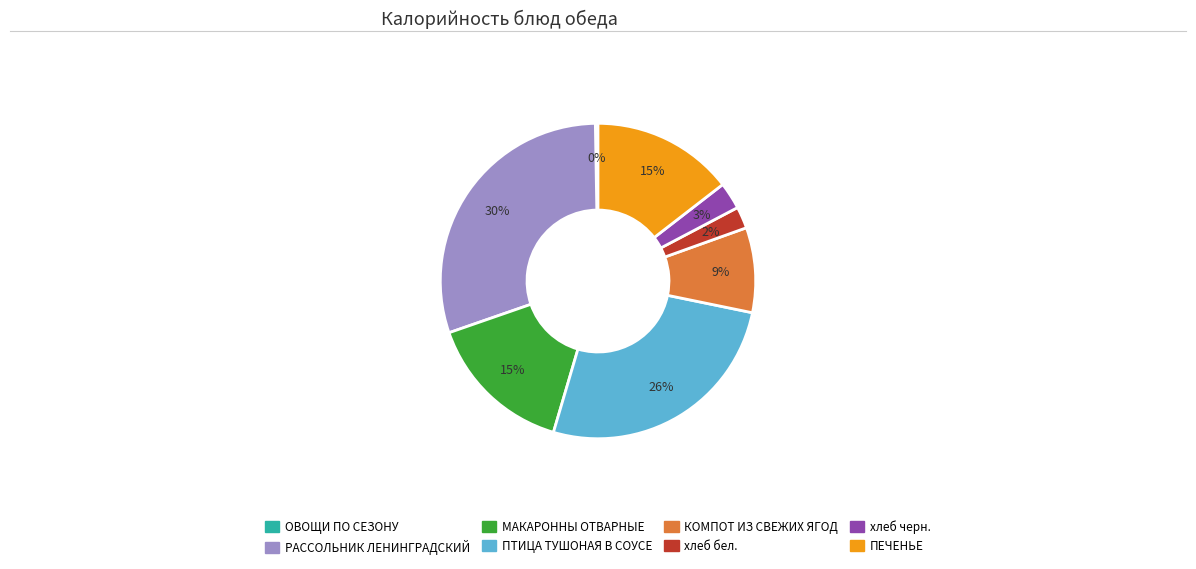

Do хлеб бел. and КОМПОТ ИЗ СВЕЖИХ ЯГОД together represent more than half of the pie?

No